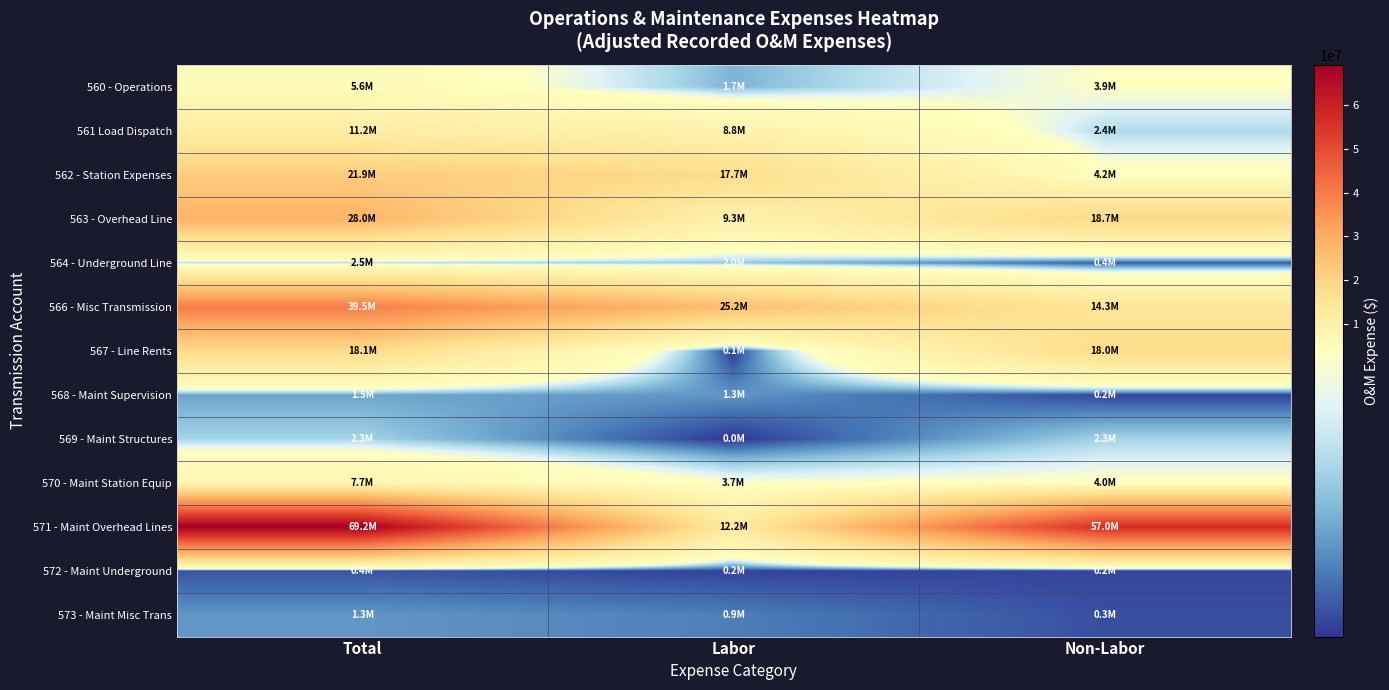

Which series has the largest range (max minus min)?

571 - Maint Overhead Lines